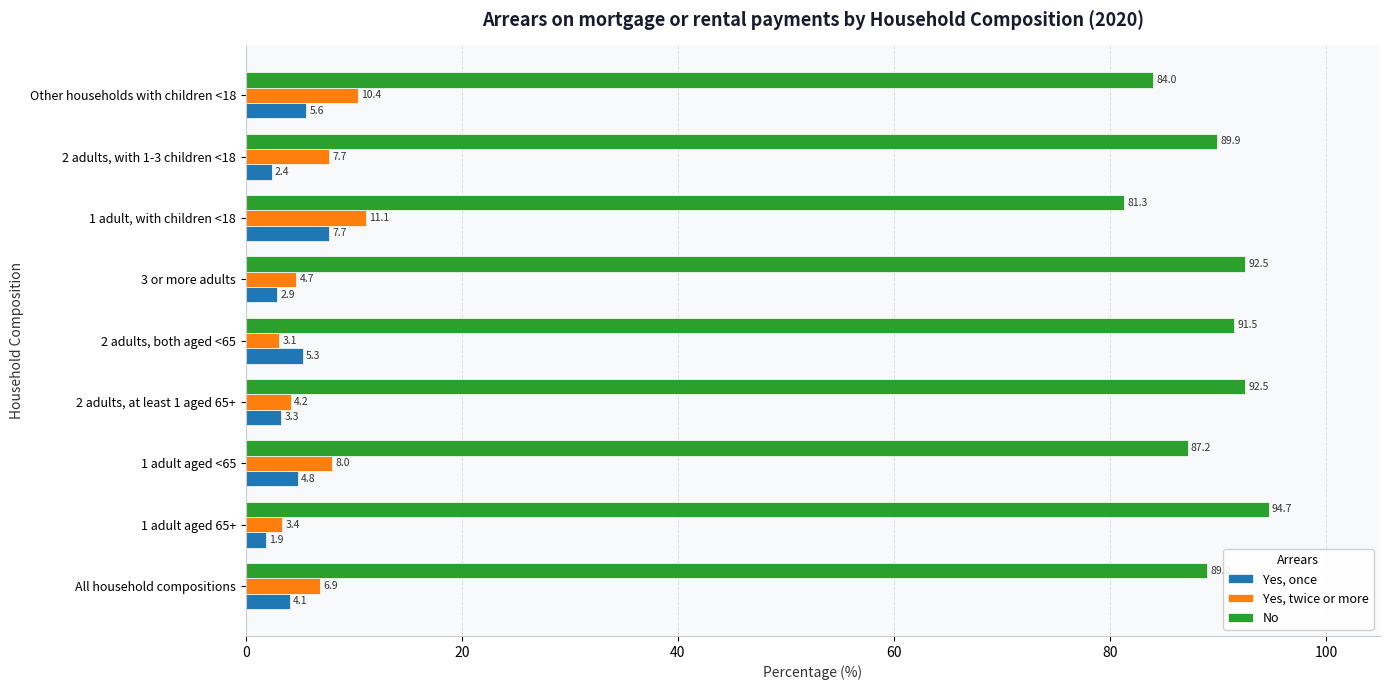

What value does the Yes, twice or more series have at All household compositions?

6.9